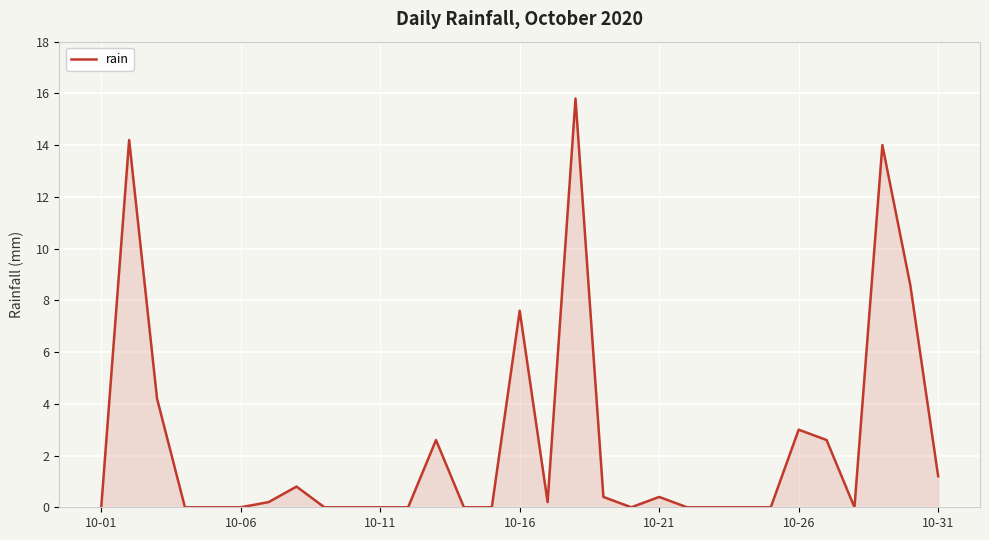

What is the greatest value displayed?

15.8